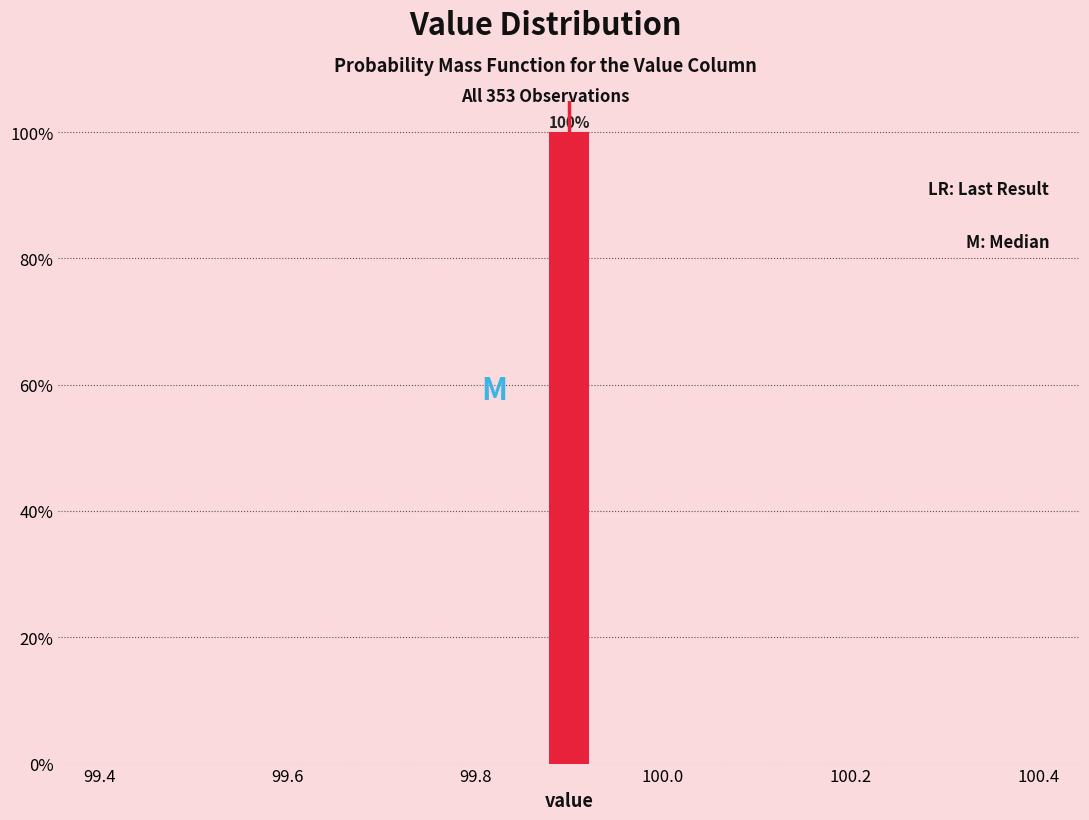

Around what value on the x-axis is the tallest bar? Give the approximate position of its centre, as read against the axis.

99.90